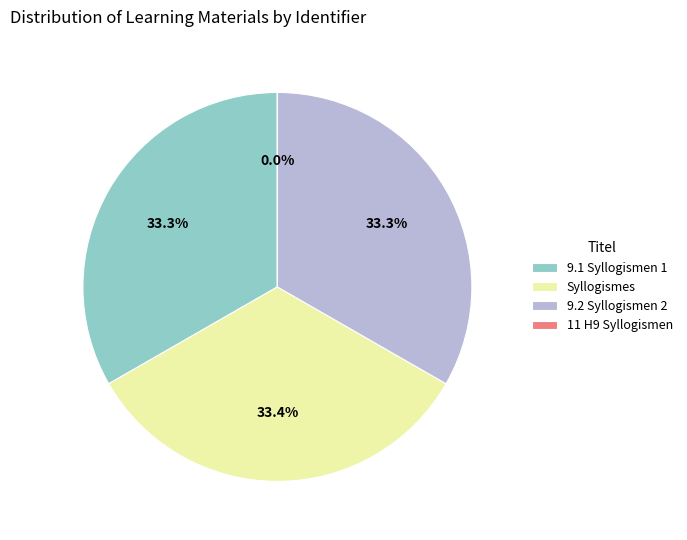

What percentage is the Syllogismes slice, to the nearest percent?

33%